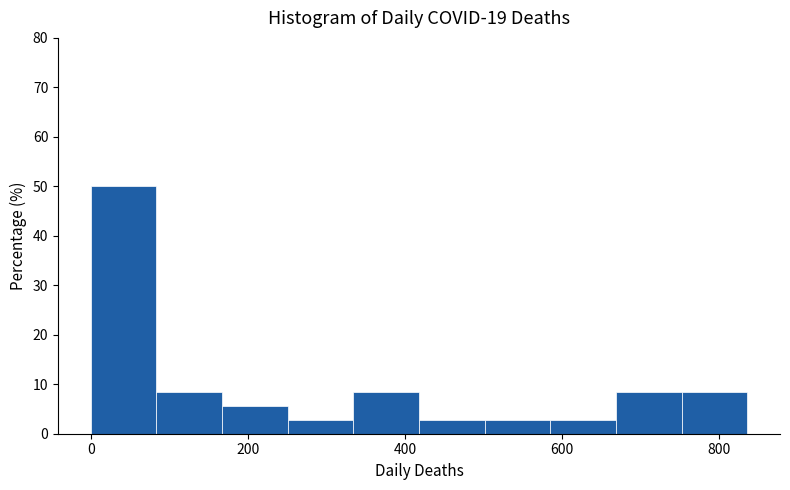

Reading left to right, transcribe this chart: for each bar, give the range it covers on the x-axis and its height. Neither the bar edges nor the heights are printed on the chart, so give them approximately, as read against the axes.

0 to 80: 50
80 to 160: 8
160 to 260: 6
260 to 340: 3
340 to 420: 8
420 to 500: 3
500 to 580: 3
580 to 660: 3
660 to 760: 8
760 to 840: 8